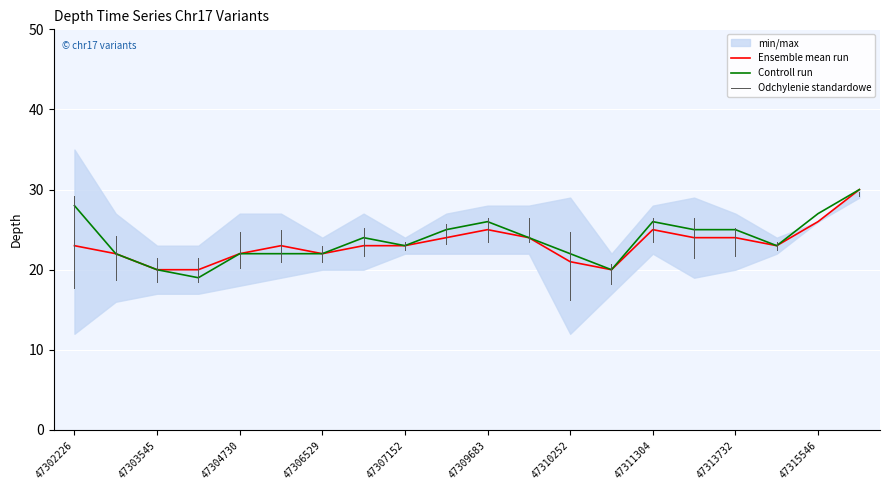

What is the sum of the ensemble_mean values at 47310252 and 47306596?

44